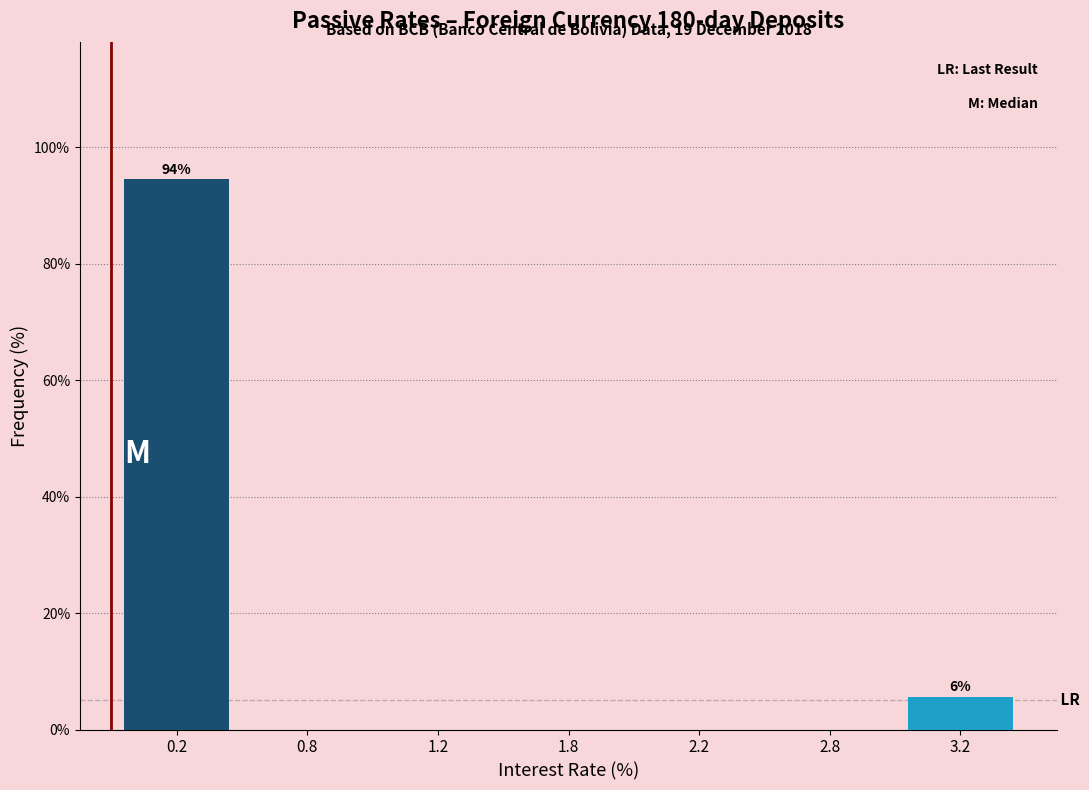

Reading left to right, list all the values displayed in this chart.

0.2=94.4	0.8=0.0	1.2=0.0	1.8=0.0	2.2=0.0	2.8=0.0	3.2=5.6